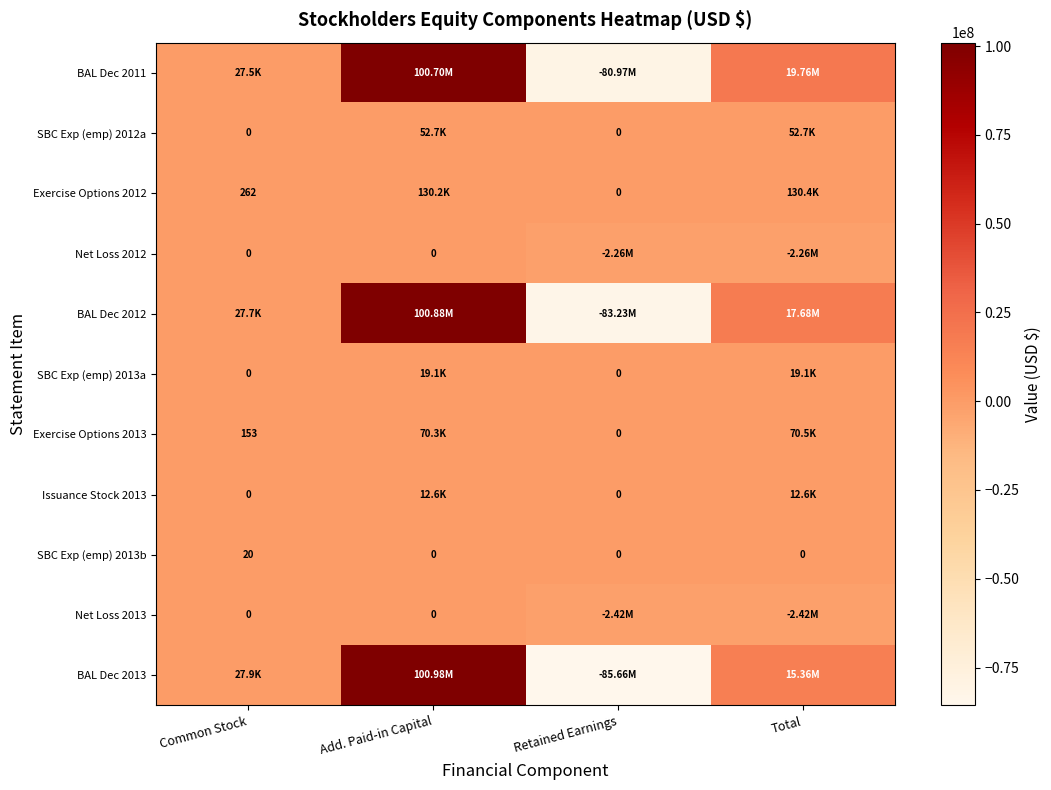

What is the minimum value for Net Loss 2012?

-2260086